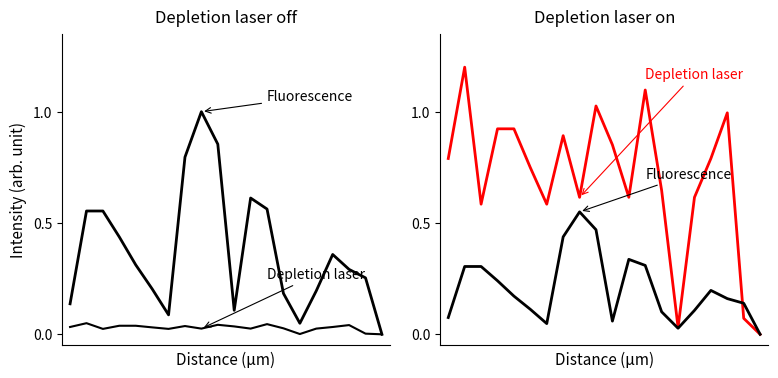

Which series ends up on top after the final intersection of Fluorescence and Depletion laser?

Fluorescence